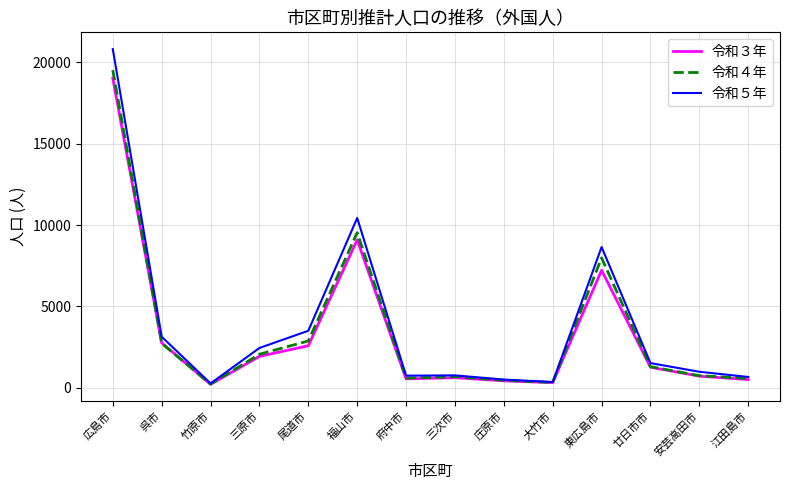

What are all the series names shown in the legend?

令和３年, 令和４年, 令和５年